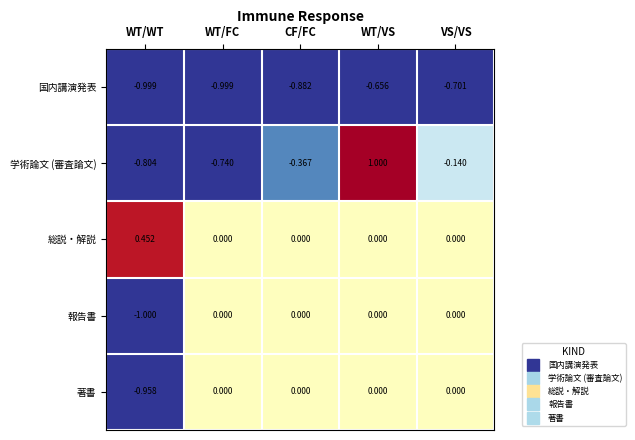

Which category has the highest value across all series?

WT/VS